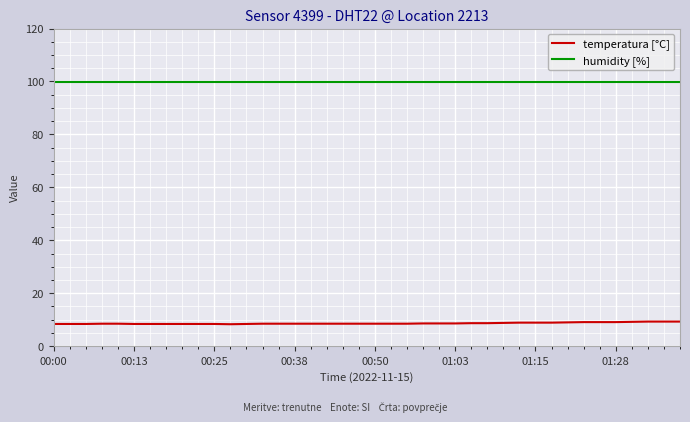

At how many categories does at least one series exceed 55?

40